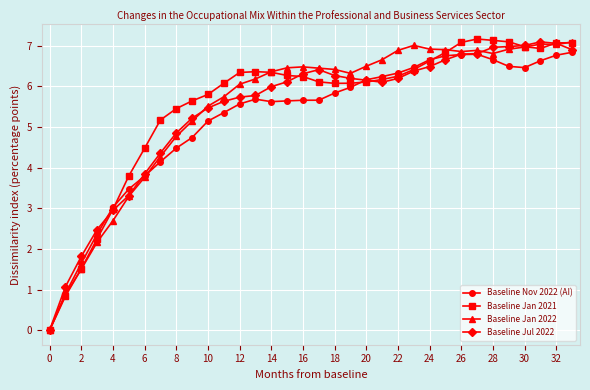

What is the value of the Baseline Jan 2022 point at the 29th from the left?

6.8